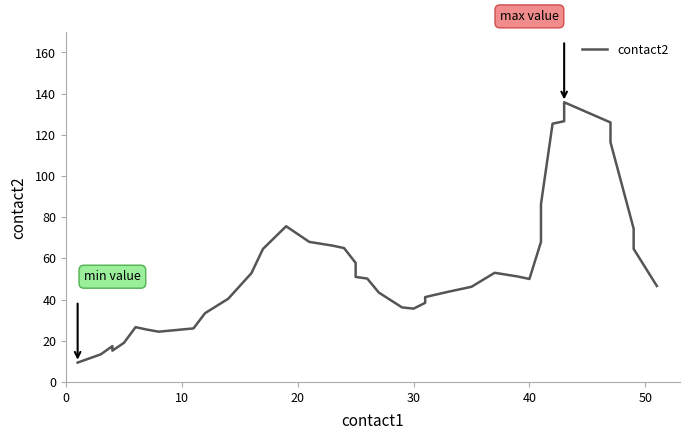

How many distinct data groups are displayed?

1